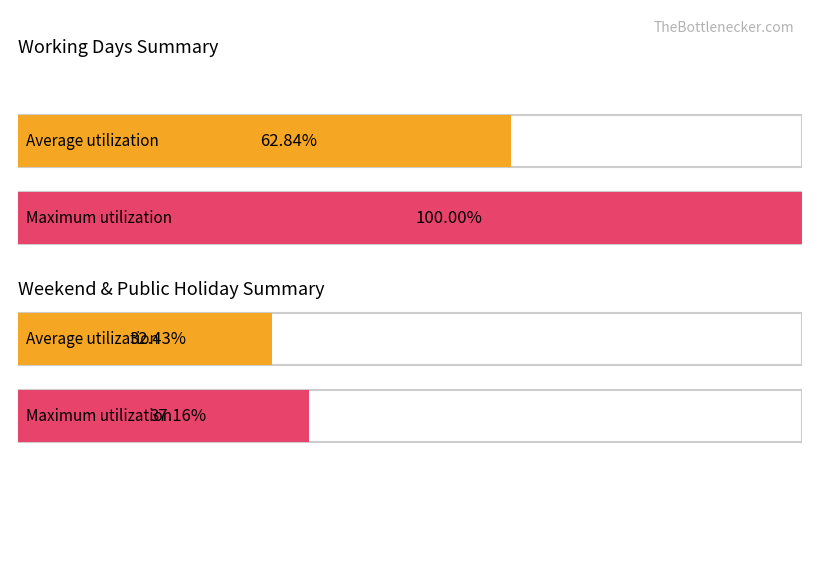

Which has a higher value, 1 or 3?

1